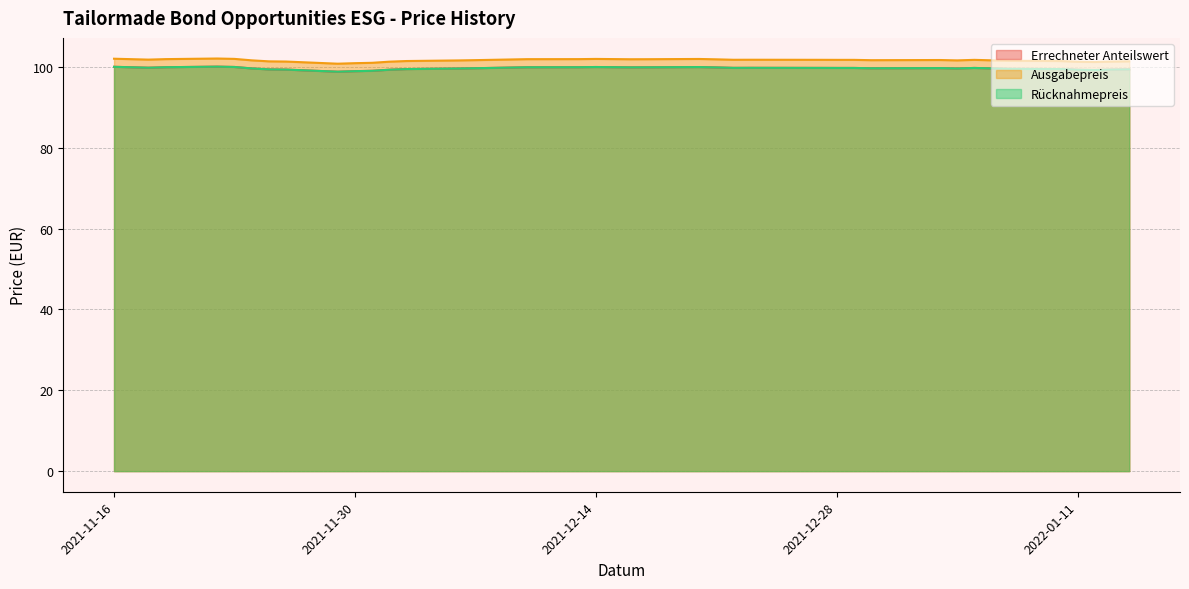

The value of Rücknahmepreis at 2021-12-22 is 134.8. True or false?

False